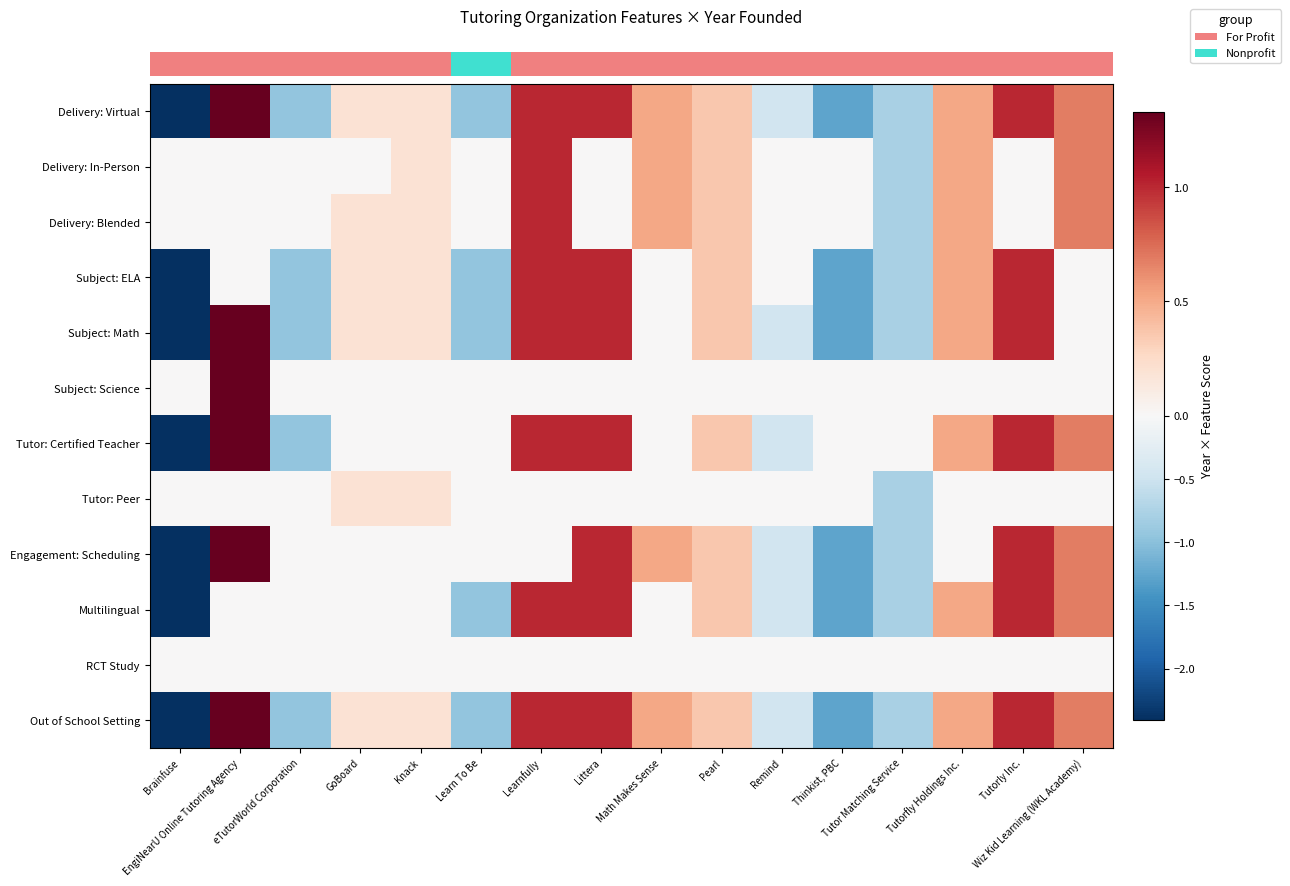

Which label corresponds to the largest value in the chart?

EngiNearU Online Tutoring Agency